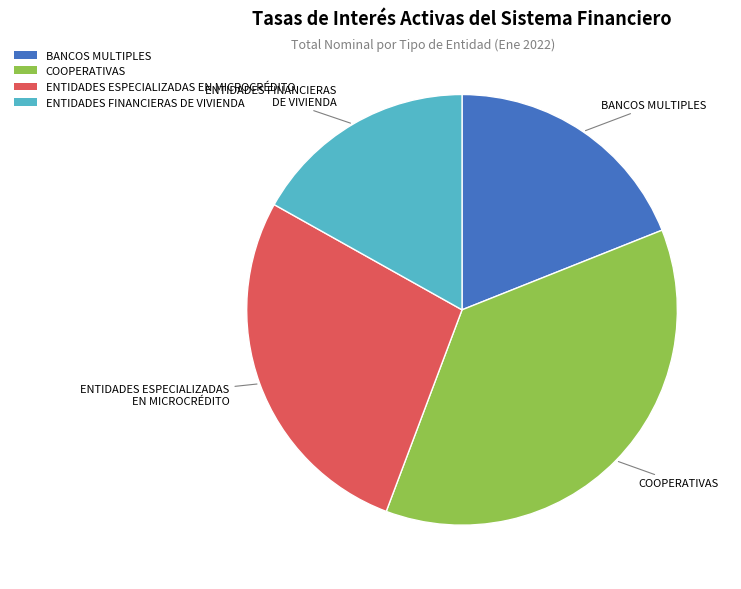

Which category has the biggest portion of the pie?

COOPERATIVAS